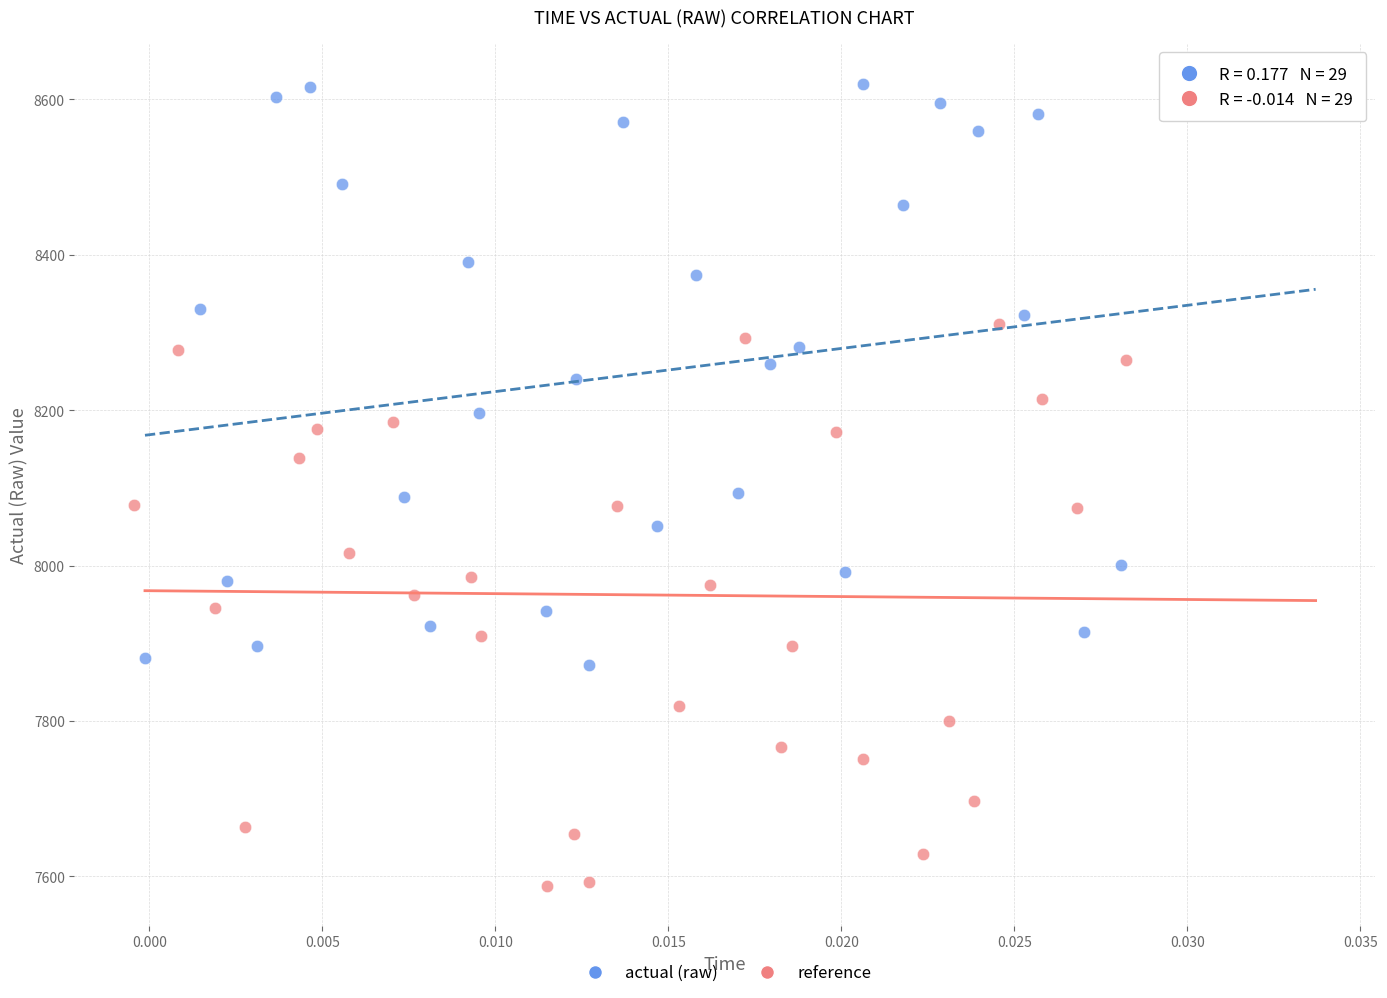

Which series has the widest spread of Y values?

actual (raw)